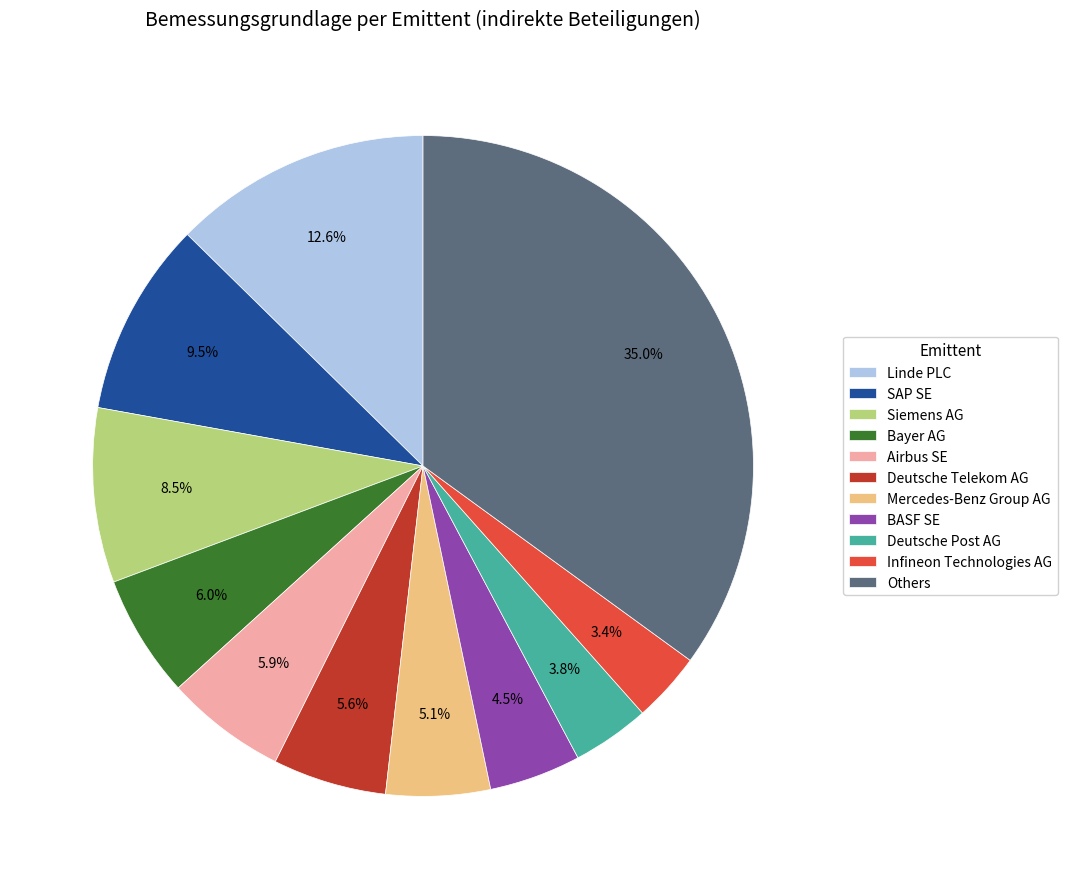

How many slices are in this pie chart?

11